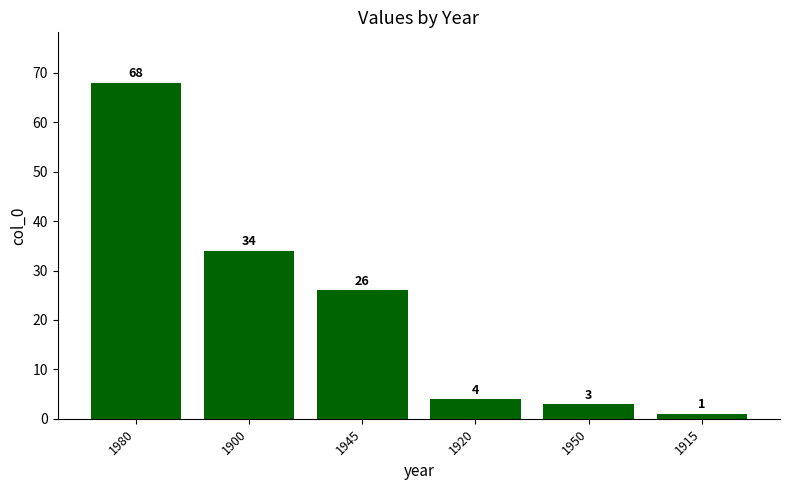

What is the sum of the values at 1900 and 1945?

60